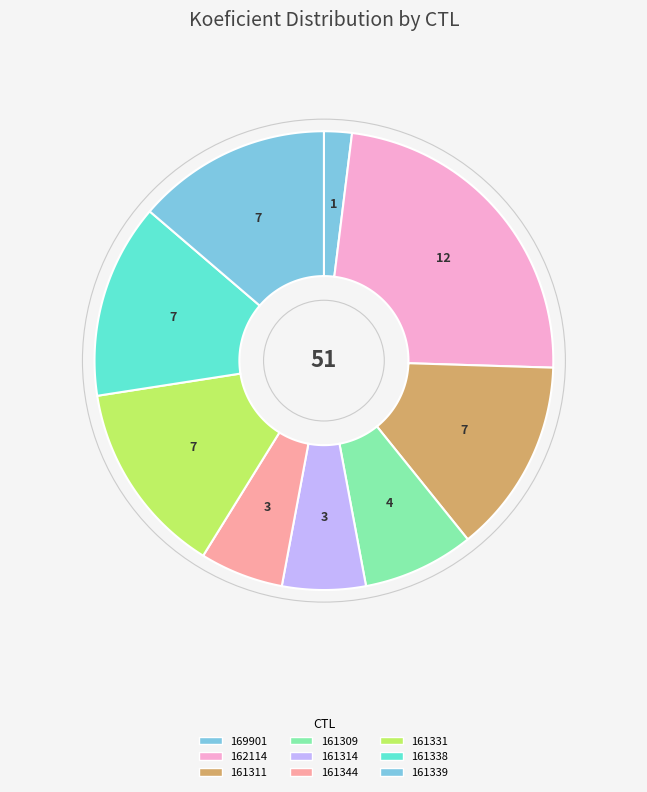

Count the number of slices in the pie.

9